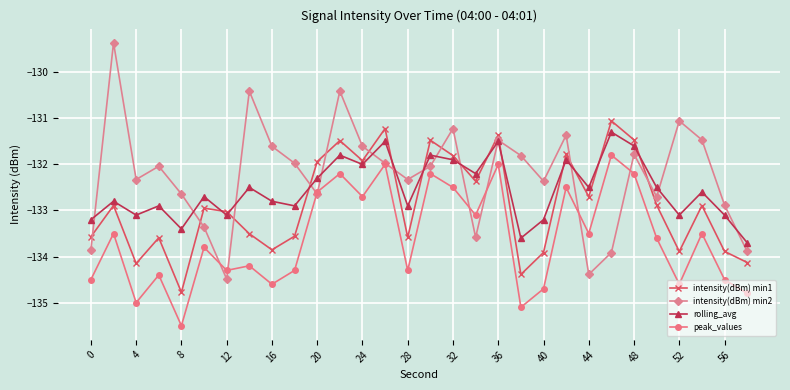

How many interior local valleys does the intensity(dBm) min1 series have?

9